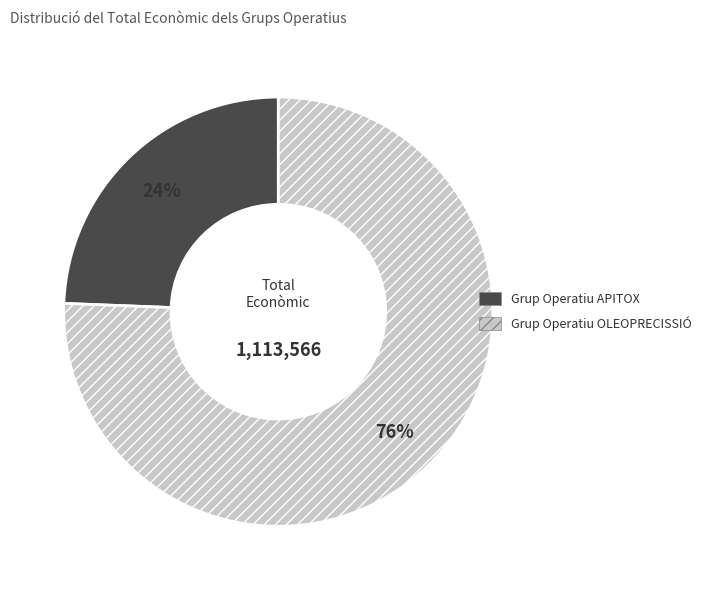

Count the number of slices in the pie.

2